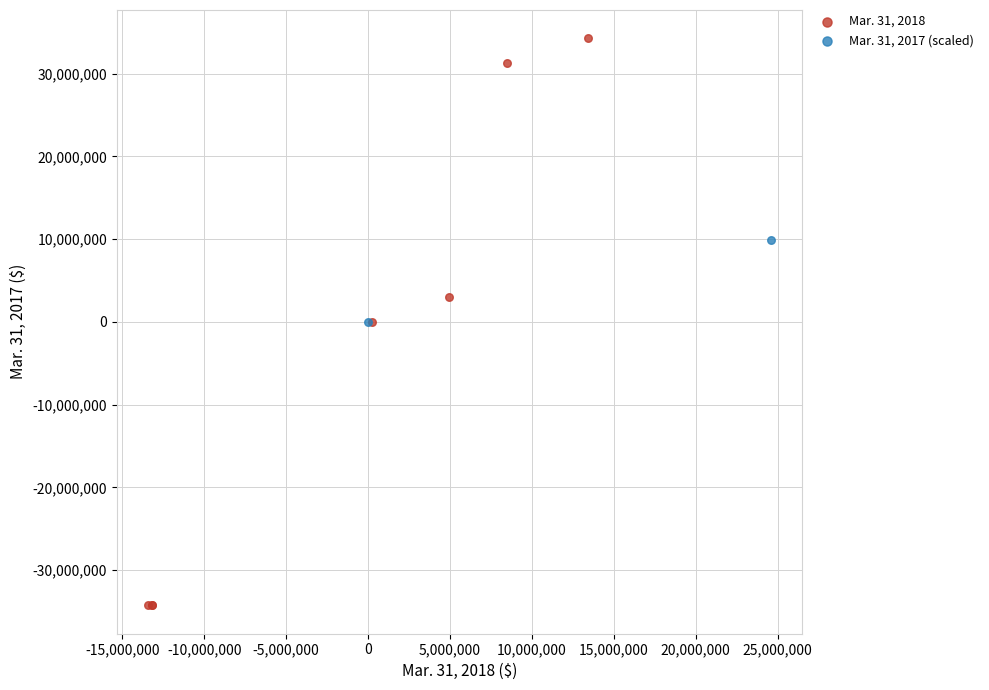

What are all the series names shown in the legend?

Mar. 31, 2018, Mar. 31, 2017 (scaled)